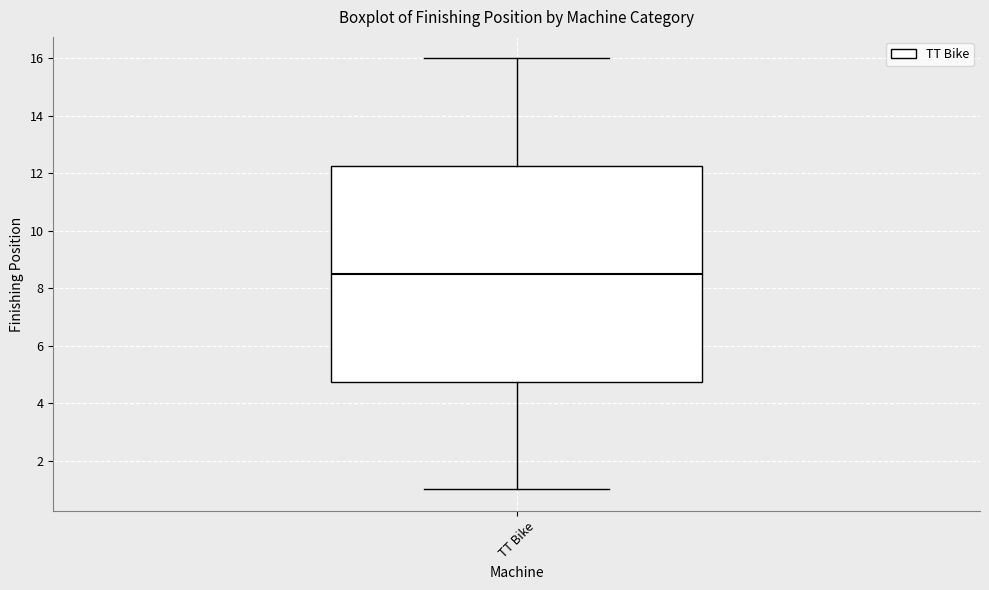

Read this box plot against the y-axis: the position of the median line, the range covered by the box, and the ends of both whiskers. The values are not printed on the chart, so give them approximately, as read against the axis.

median 8.6, box 4.8 to 12.2, whiskers 1.0 to 16.0